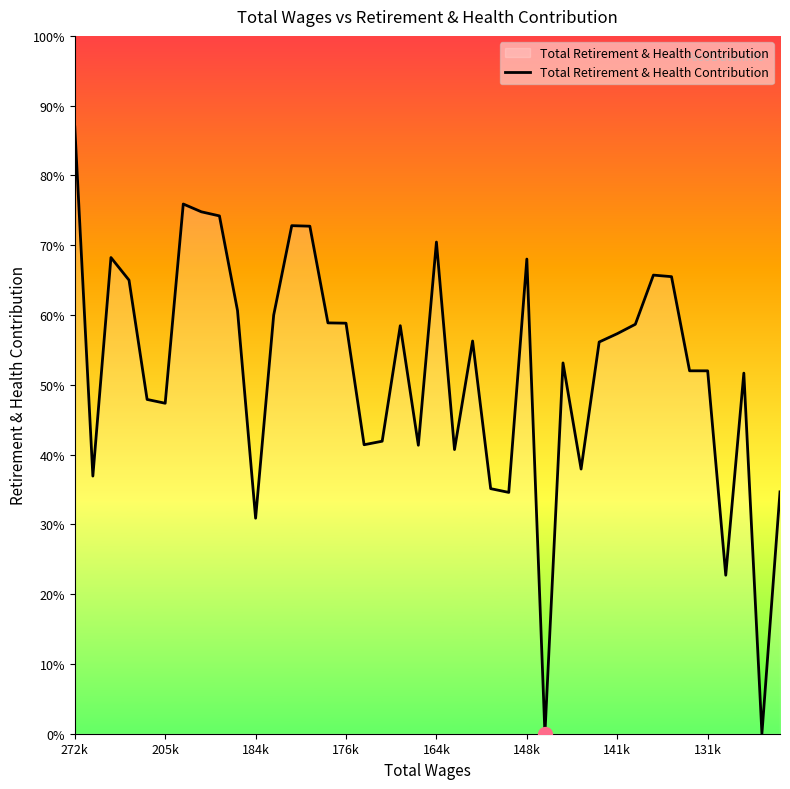

True or false: the data has more than 1 interior local peaks.

True